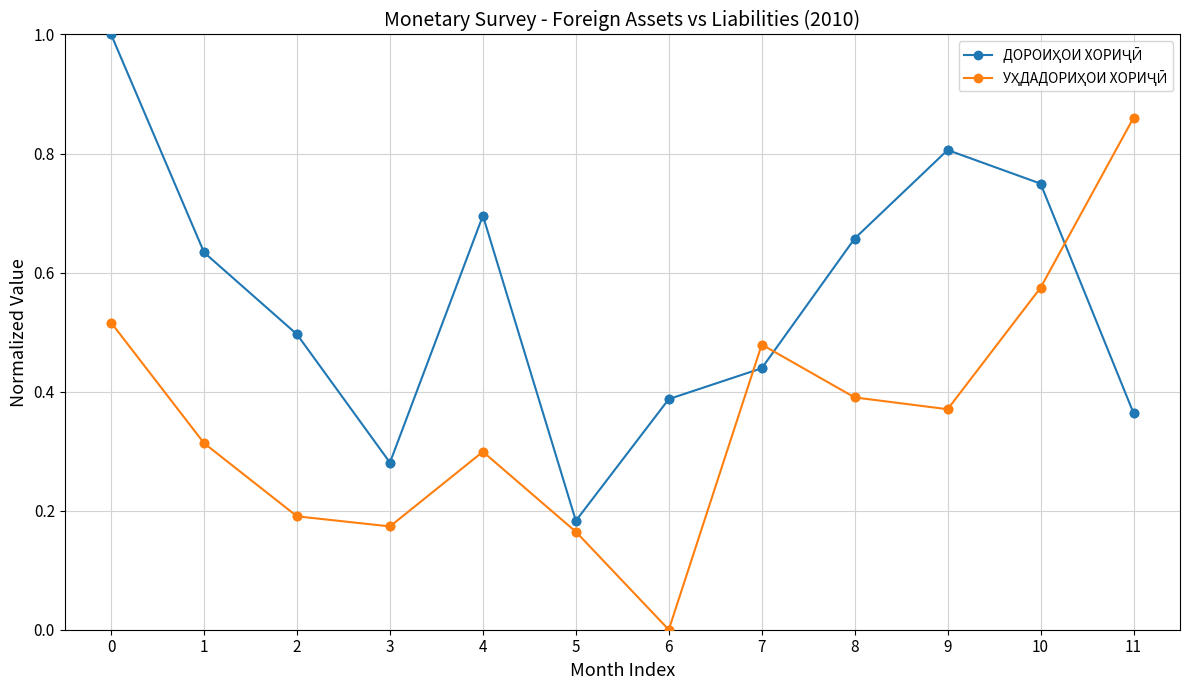

Which label corresponds to the smallest value in the chart?

6